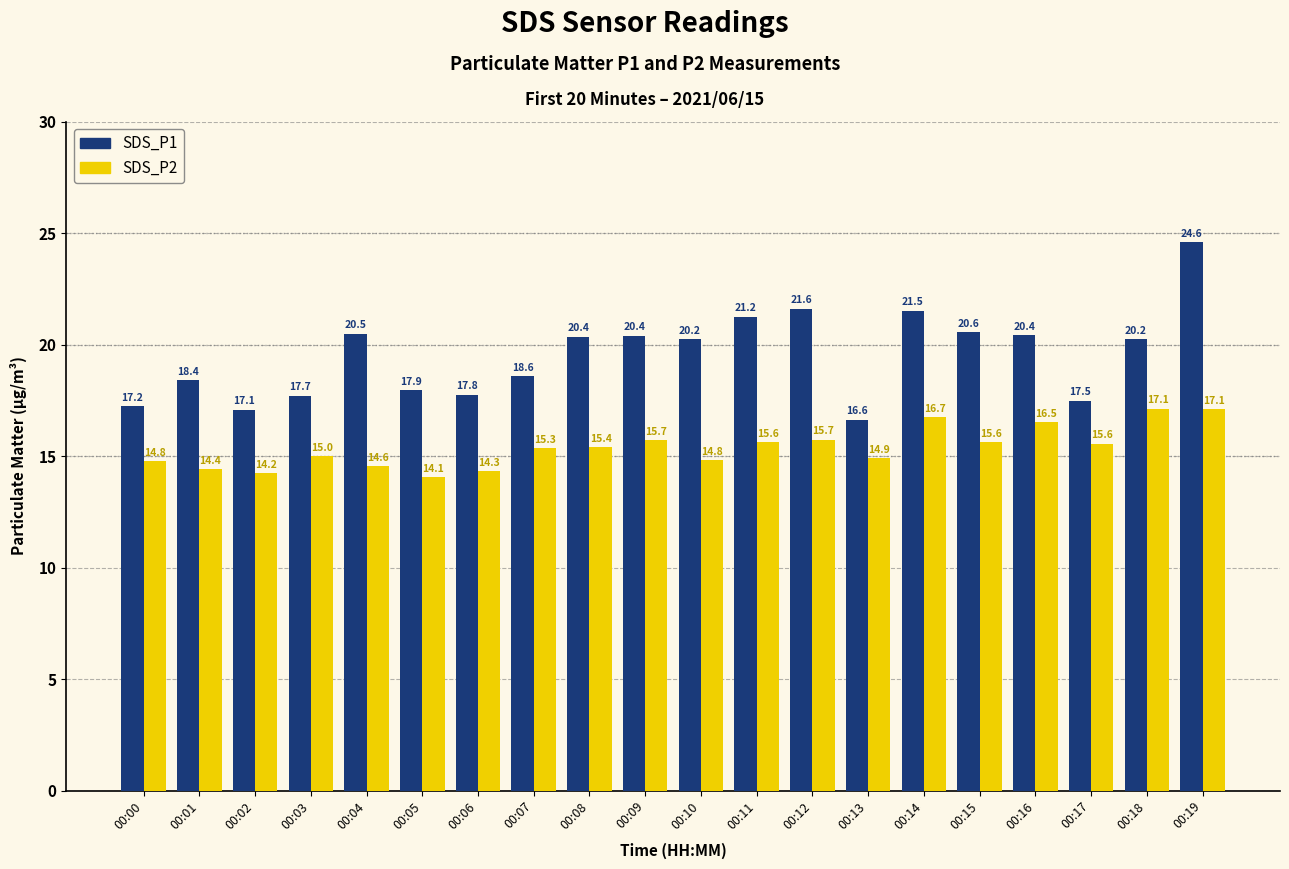

The value of SDS_P2 at 00:09 is 15.7. True or false?

True